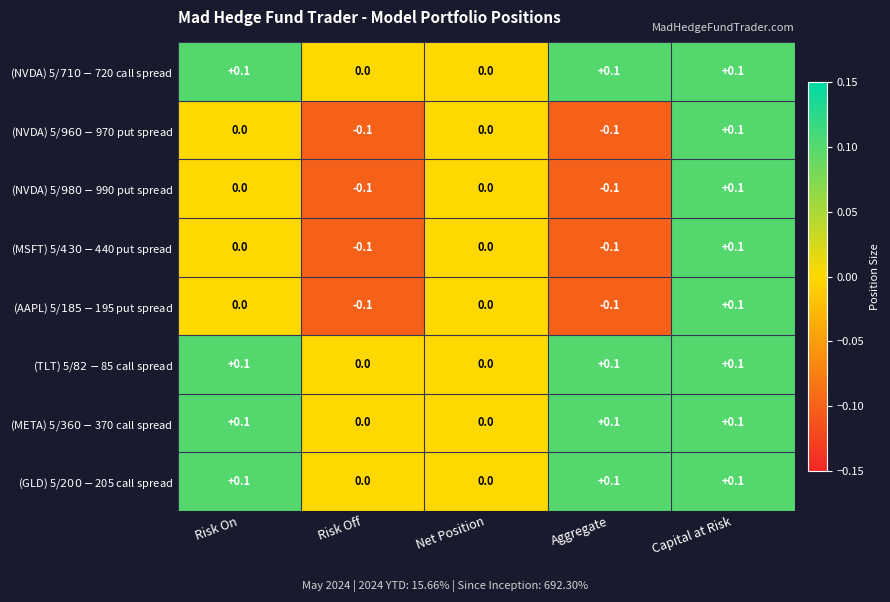

What is the total value across all series at Capital at Risk?

0.8